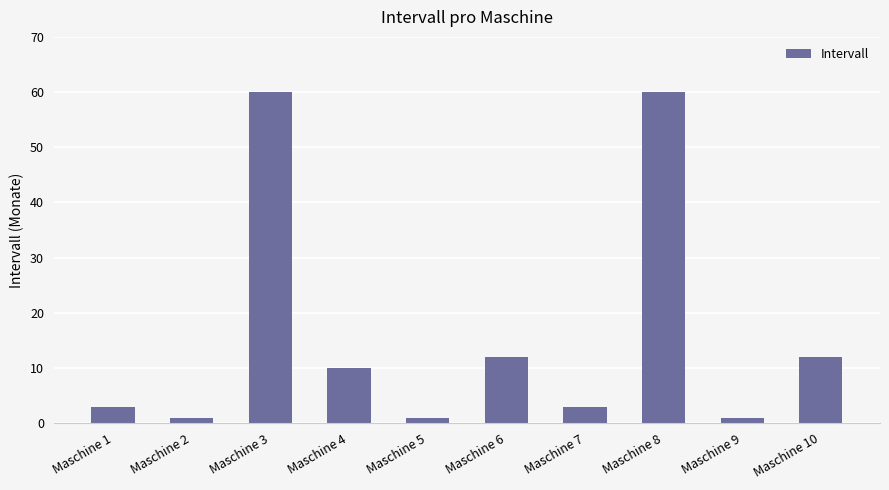

What is the difference between the values at Maschine 5 and Maschine 8?

59